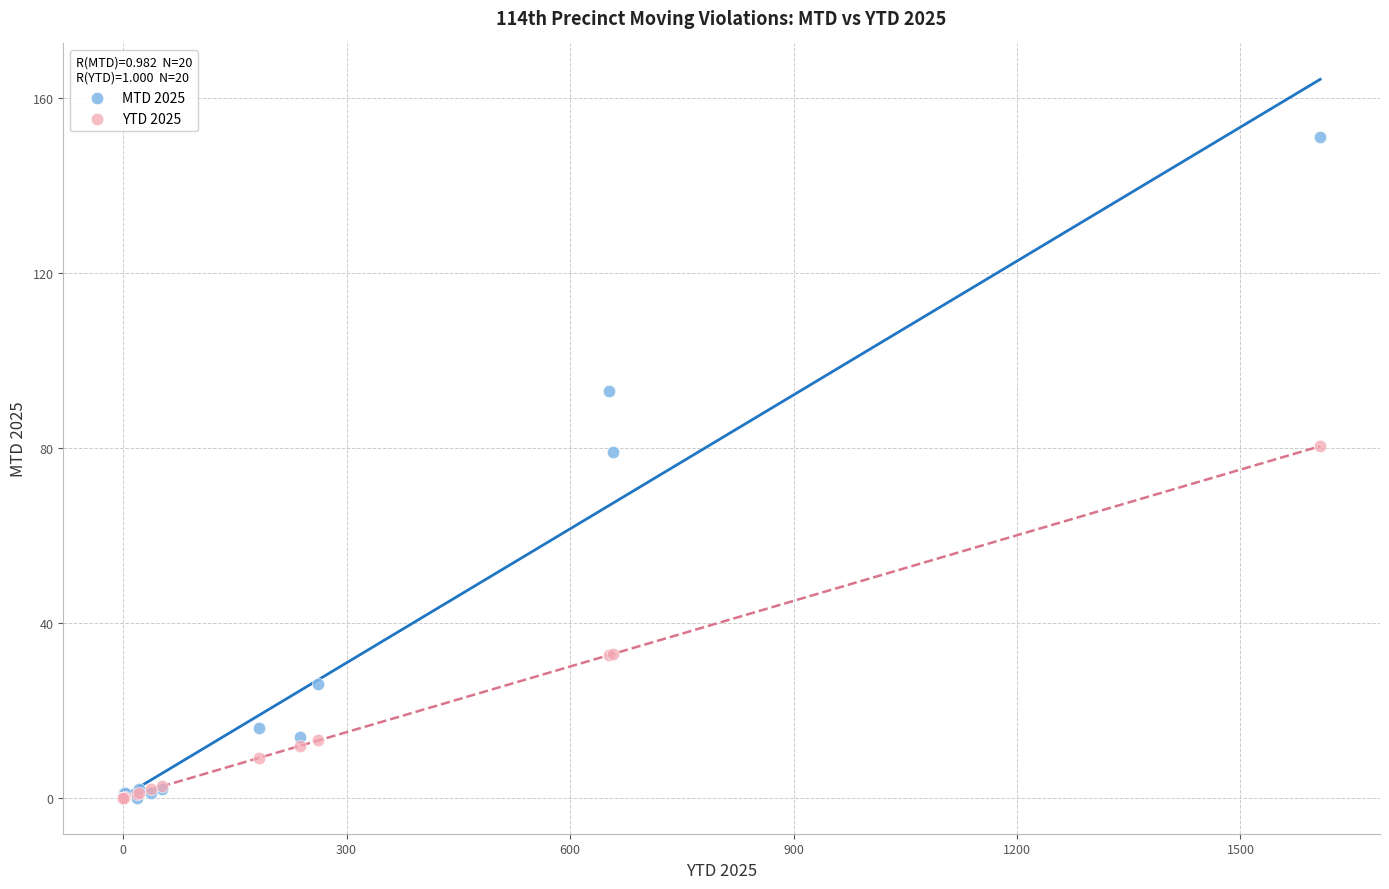

Which series reaches the maximum Y coordinate?

MTD 2025